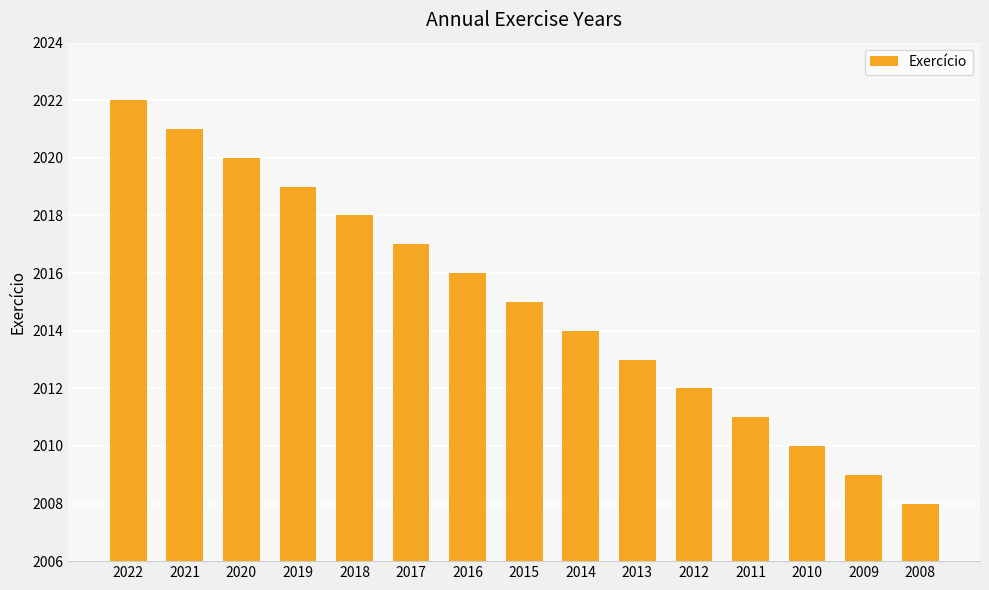

Reading left to right, what are all the values shown in this chart?

2022	2021	2020	2019	2018	2017	2016	2015	2014	2013	2012	2011	2010	2009	2008